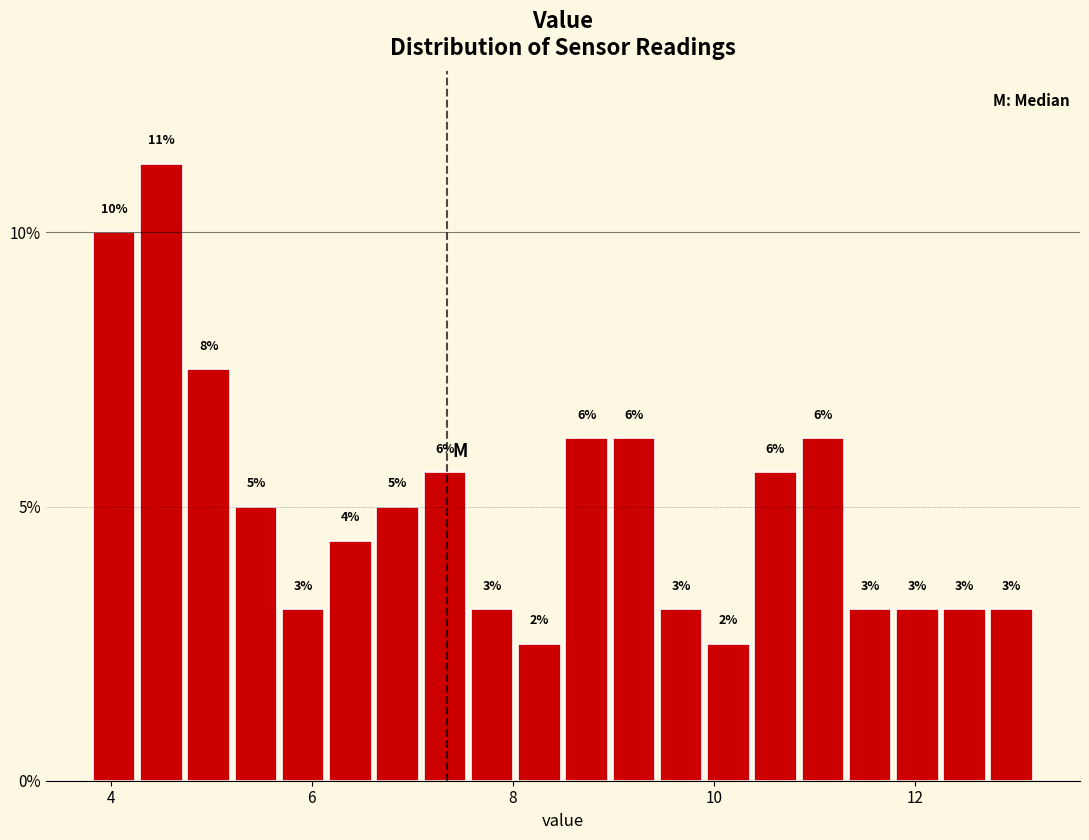

Around what value on the x-axis is the tallest bar? Give the approximate position of its centre, as read against the axis.

4.6